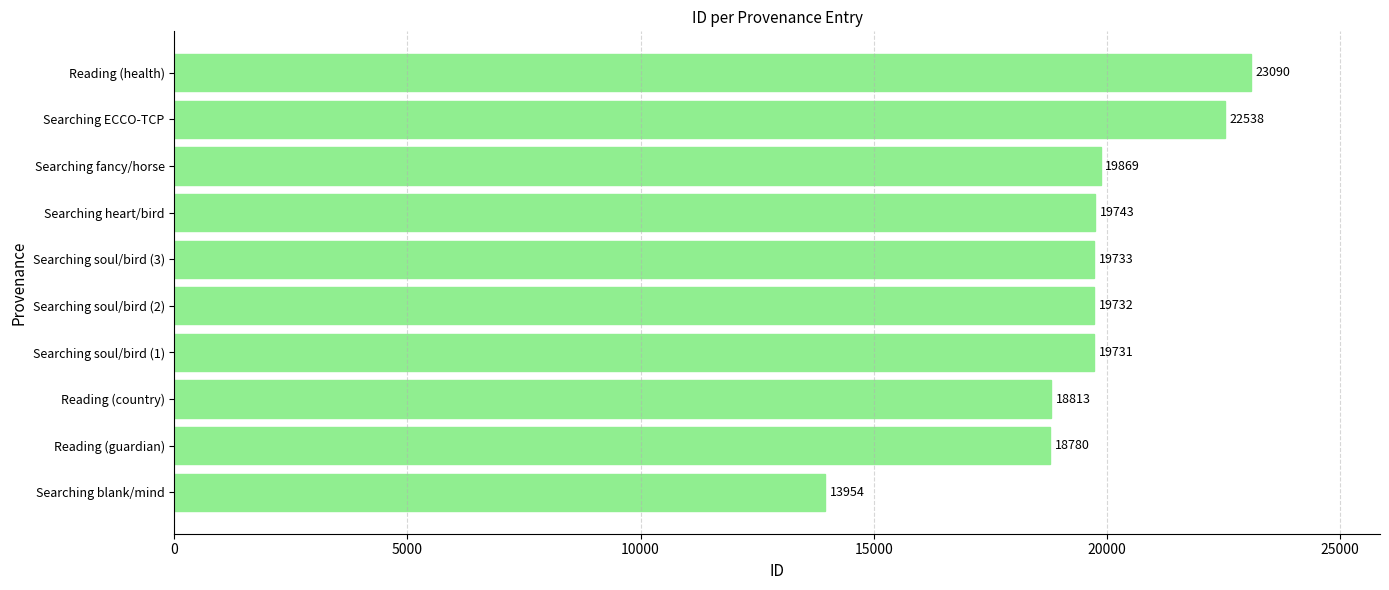

What is the minimum value shown in the chart?

13954